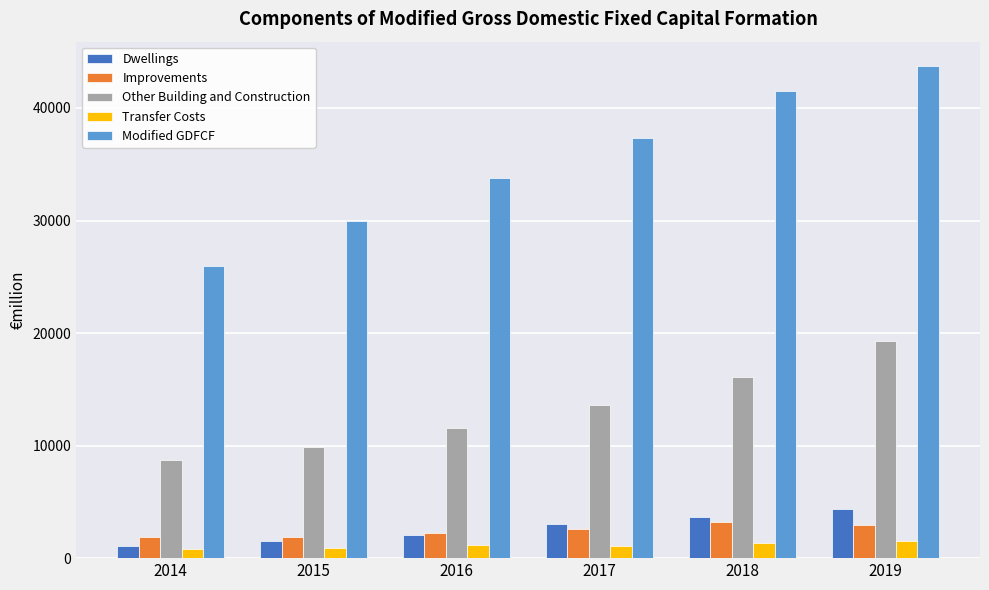

What is the value of the Transfer Costs bar at the 5th from the left?

1385.4